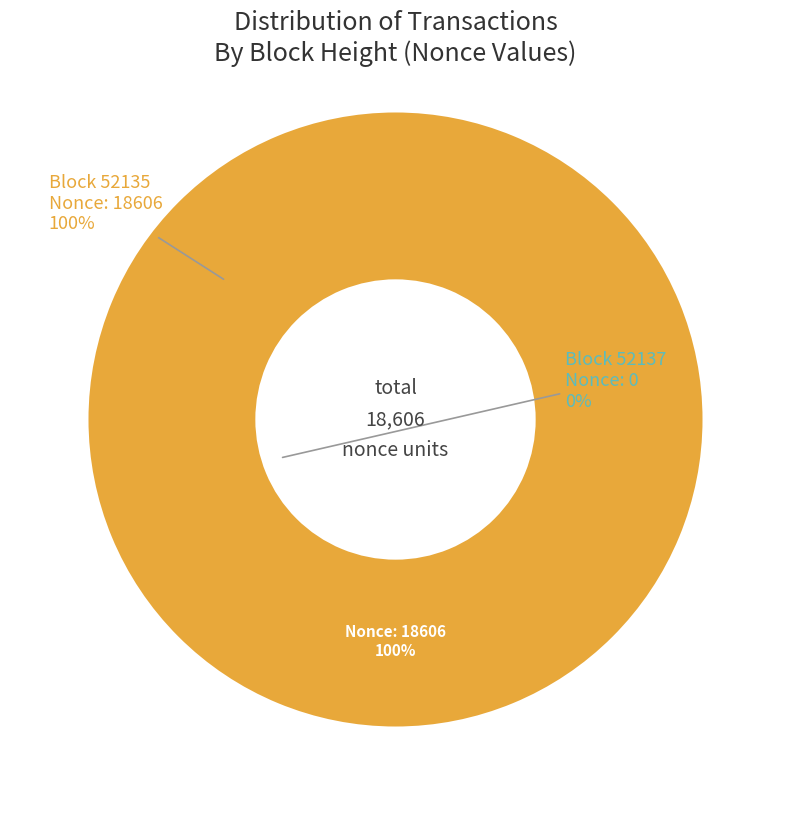

What portion of the pie excludes 52137?

100.0%